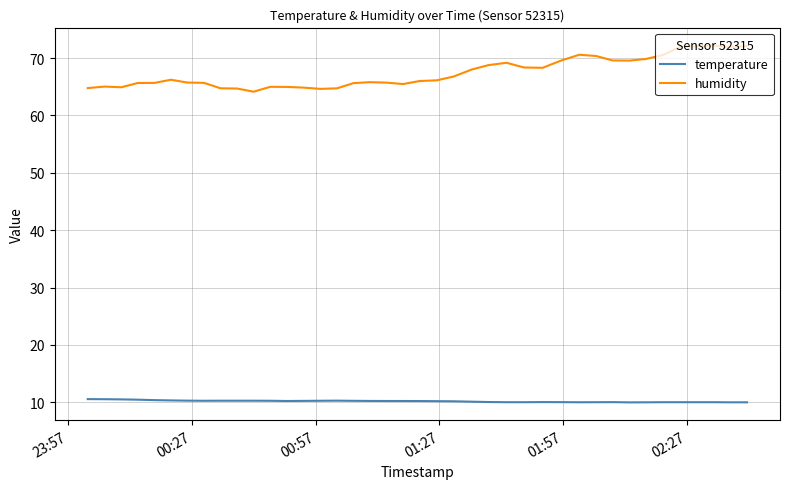

True or false: humidity and temperature cross at least once.

False